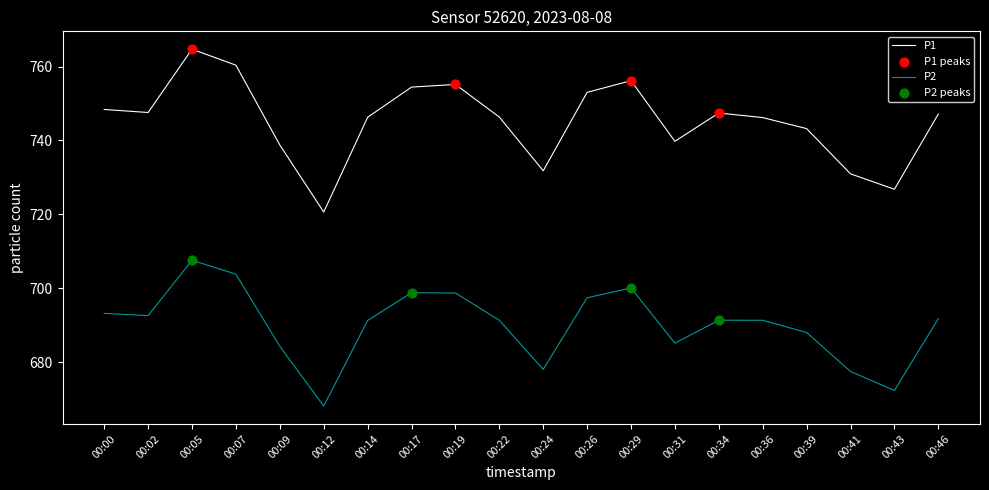

Which series has the largest total across all categories?

P1